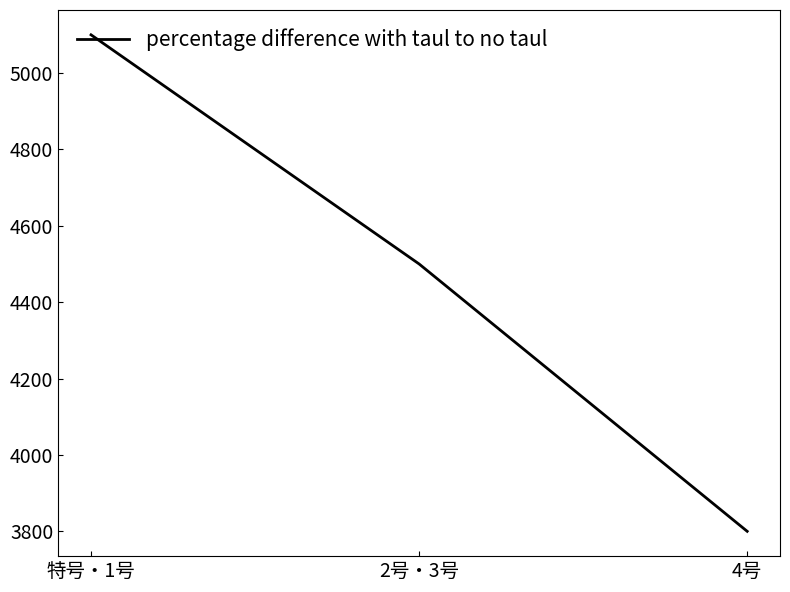

At which label does the data first exceed 4500?

特号・1号